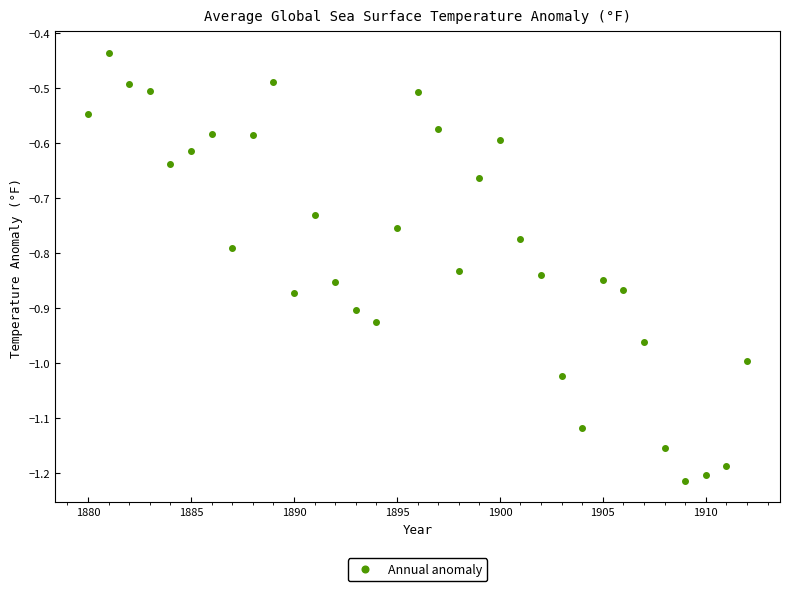

What is the range of Y values (max minus min)?

0.8